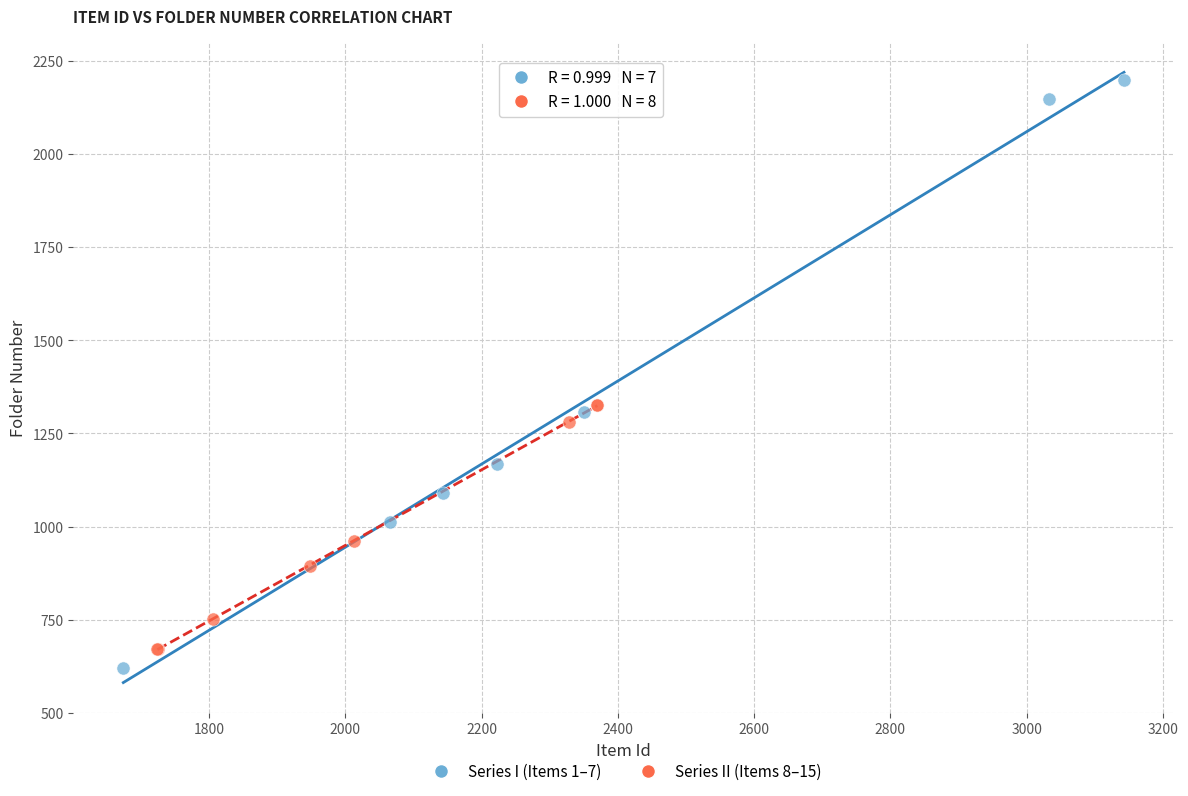

What are all the series names shown in the legend?

Series I (Items 1–7), Series II (Items 8–15)